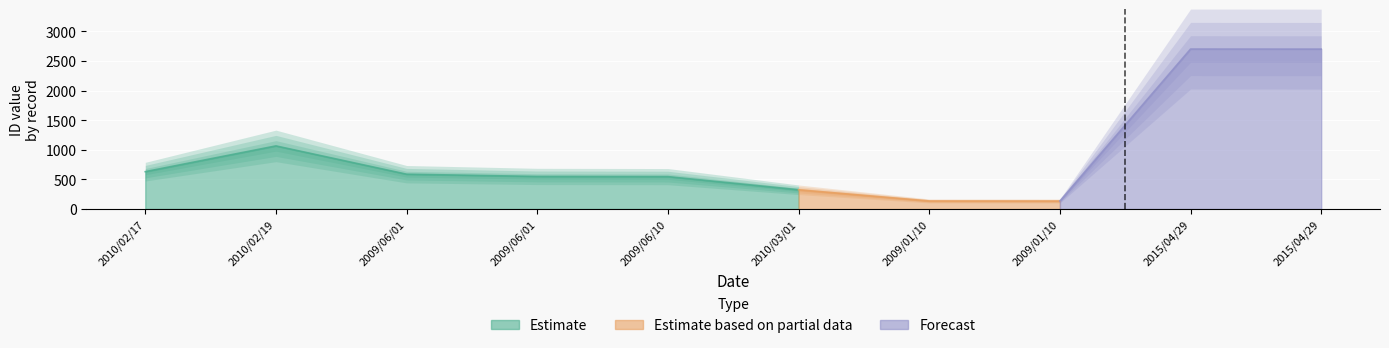

True or false: Progress has more than 0 points higher than both neighbors.

False